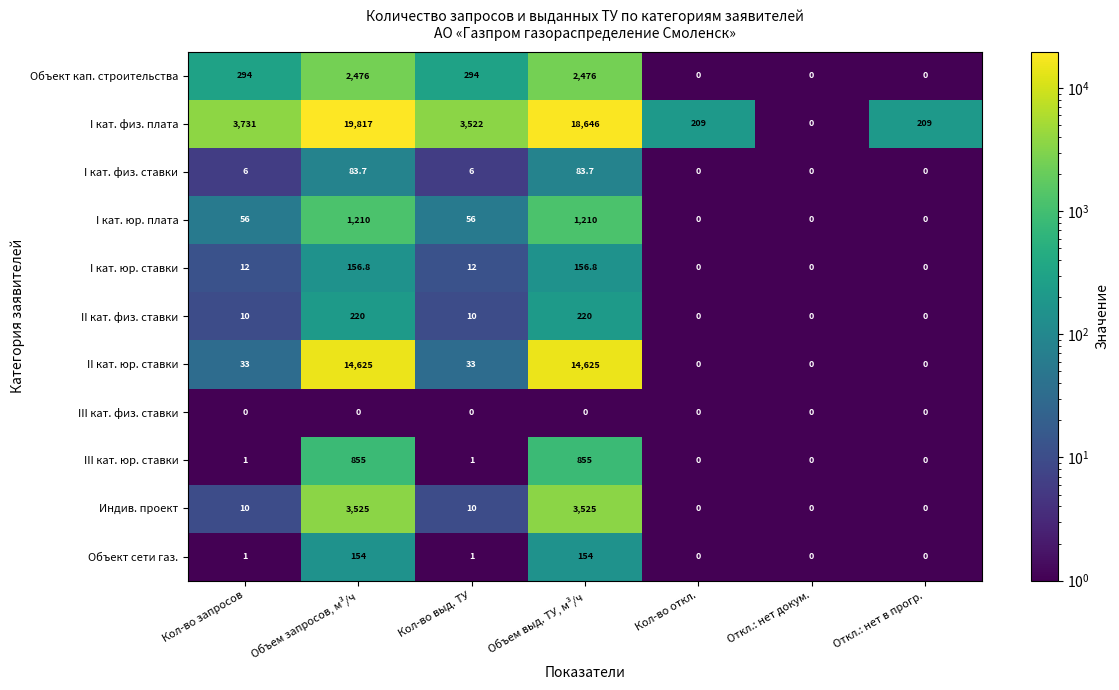

What is the difference between the highest and lowest values at Кол-во выд. ТУ?

3522.0